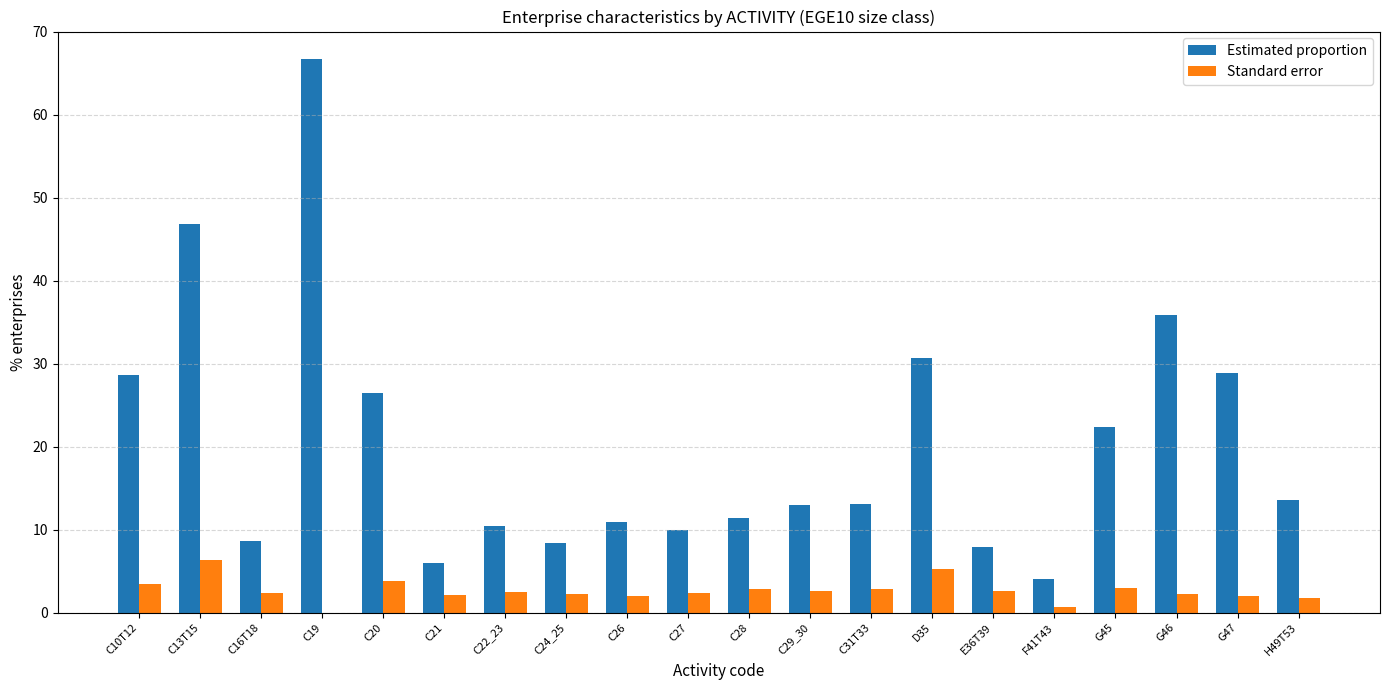

Are the bars grouped side by side (vs. stacked)?

Yes